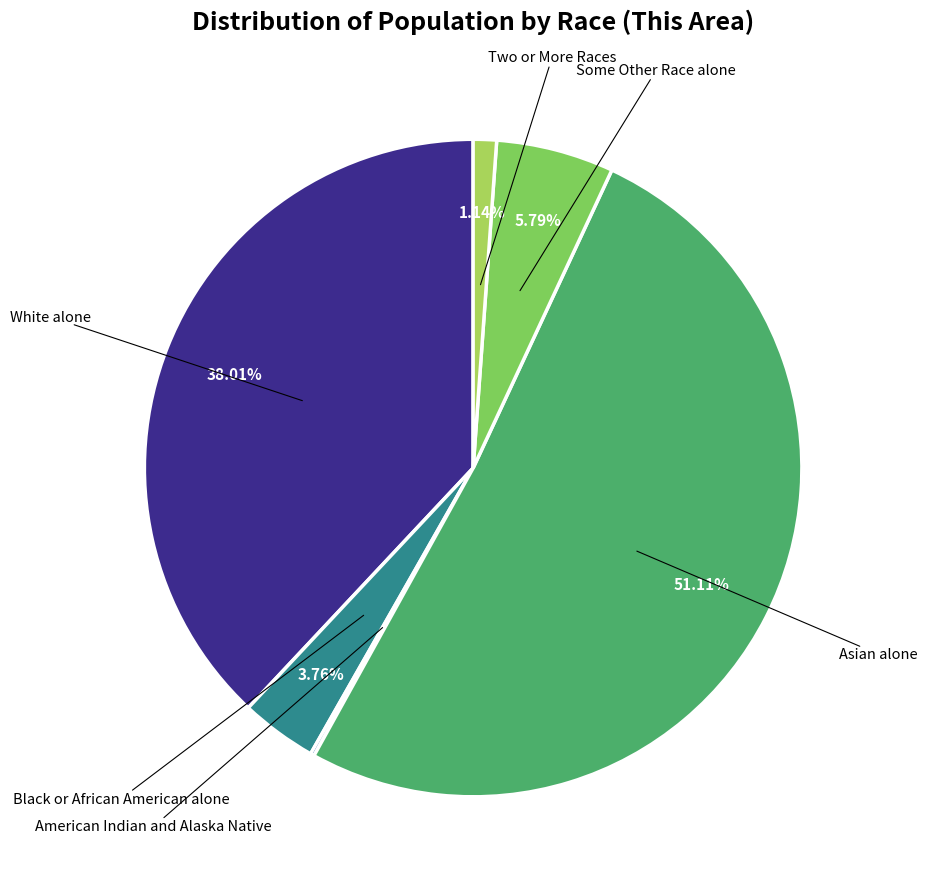

Combined, do White alone and Two or More Races account for over 50%?

No